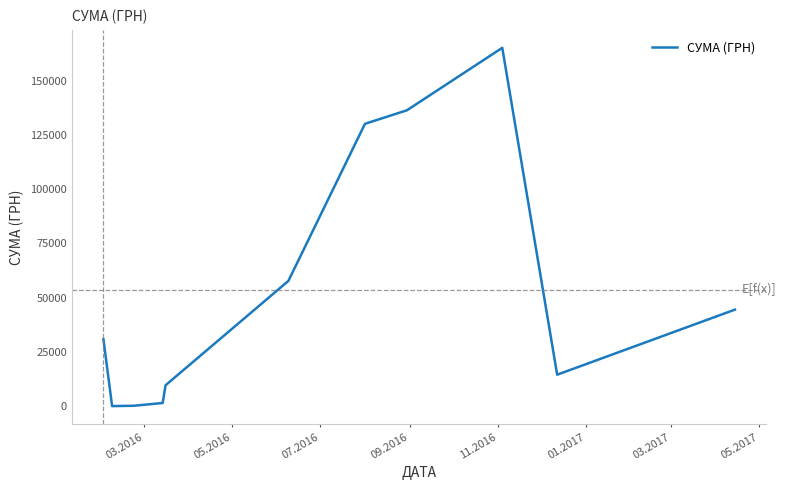

What is the greatest value displayed?

165080.9